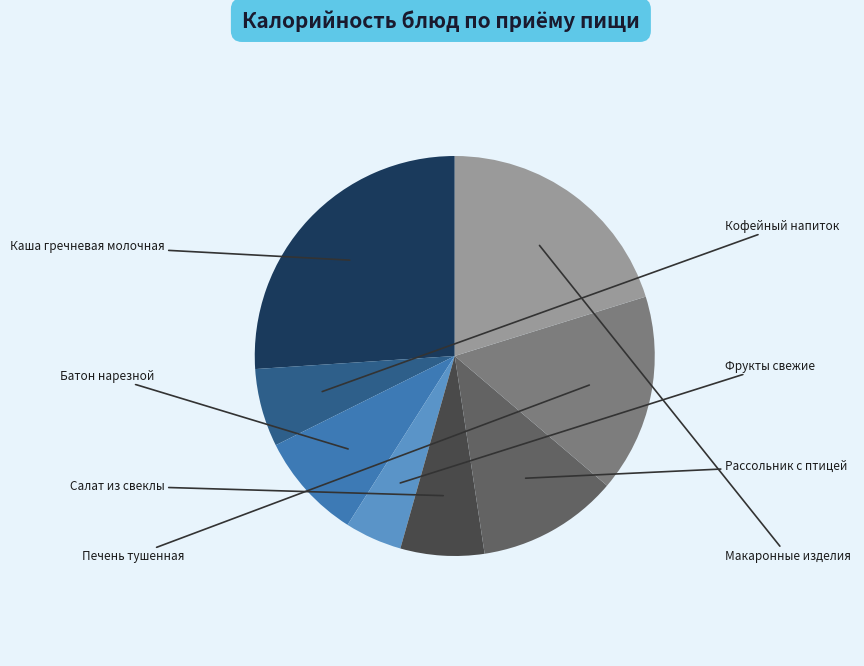

Does any single category account for the majority?

No